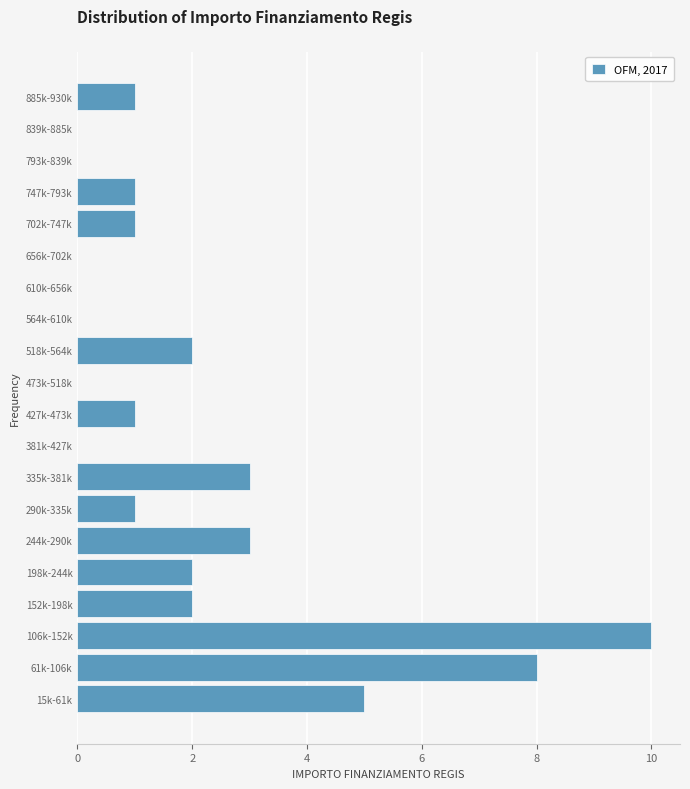

Reading bottom to top, transcribe all the data shown in this chart.

15k-61k=5	61k-106k=8	106k-152k=10	152k-198k=2	198k-244k=2	244k-290k=3	290k-335k=1	335k-381k=3	381k-427k=0	427k-473k=1	473k-518k=0	518k-564k=2	564k-610k=0	610k-656k=0	656k-702k=0	702k-747k=1	747k-793k=1	793k-839k=0	839k-885k=0	885k-930k=1